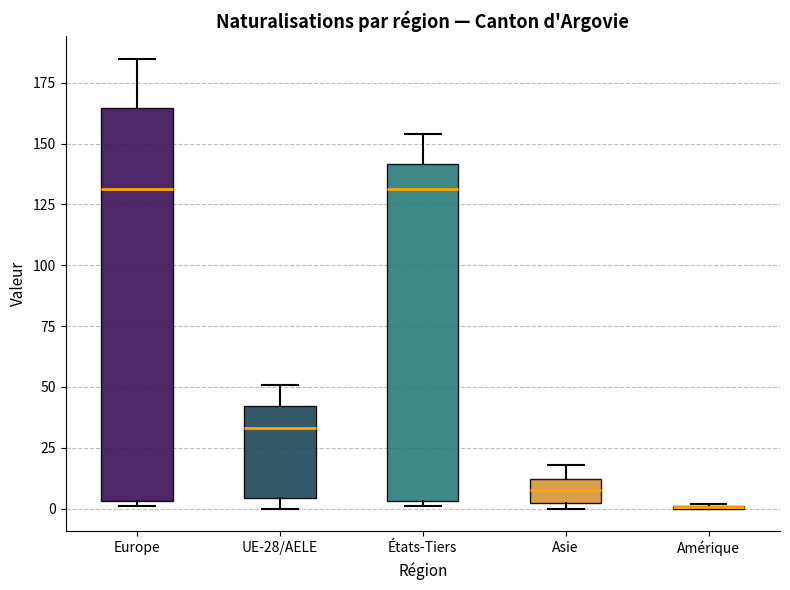

Reading left to right, read every box against the y-axis: the position of its median line, the range the box covers, and the ends of its whiskers. The values are not printed on the chart, so give them approximately, as read against the axis.

Europe: median 130, box 5 to 165, whiskers 0 to 185
UE-28/AELE: median 35, box 5 to 40, whiskers 0 to 50
États-Tiers: median 130, box 5 to 140, whiskers 0 to 155
Asie: median 10 (inside the box), box 5 to 10, whiskers 0 to 20
Amérique: box collapsed to a line at 0, whiskers 0 to 0